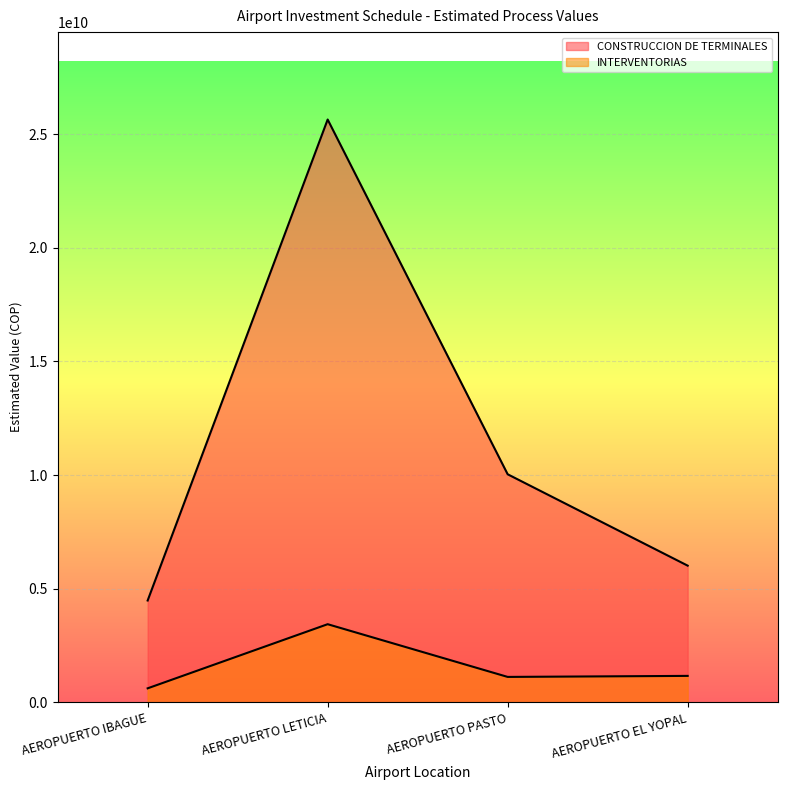

Reading left to right, list all the values displayed in this chart.

CONSTRUCCION DE TERMINALES: AEROPUERTO IBAGUE=4477235841	AEROPUERTO LETICIA=25650294000	AEROPUERTO PASTO=10034259467	AEROPUERTO EL YOPAL=6011770360
INTERVENTORIAS: AEROPUERTO IBAGUE=611660434	AEROPUERTO LETICIA=3434578999	AEROPUERTO PASTO=1113826464	AEROPUERTO EL YOPAL=1159229271